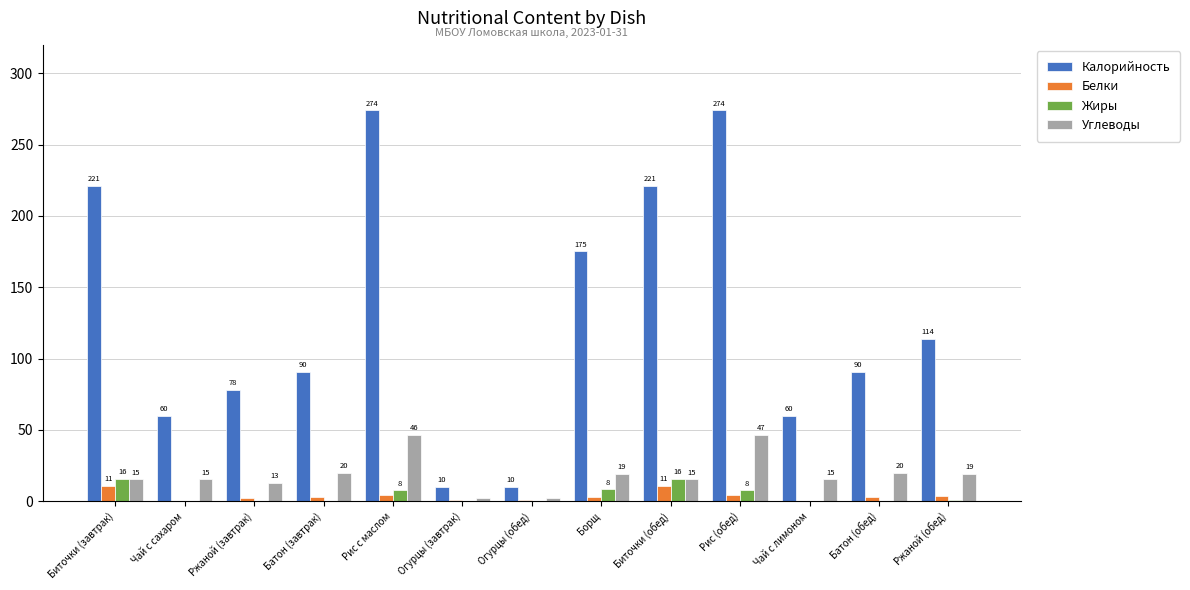

How many groups of bars are there?

13